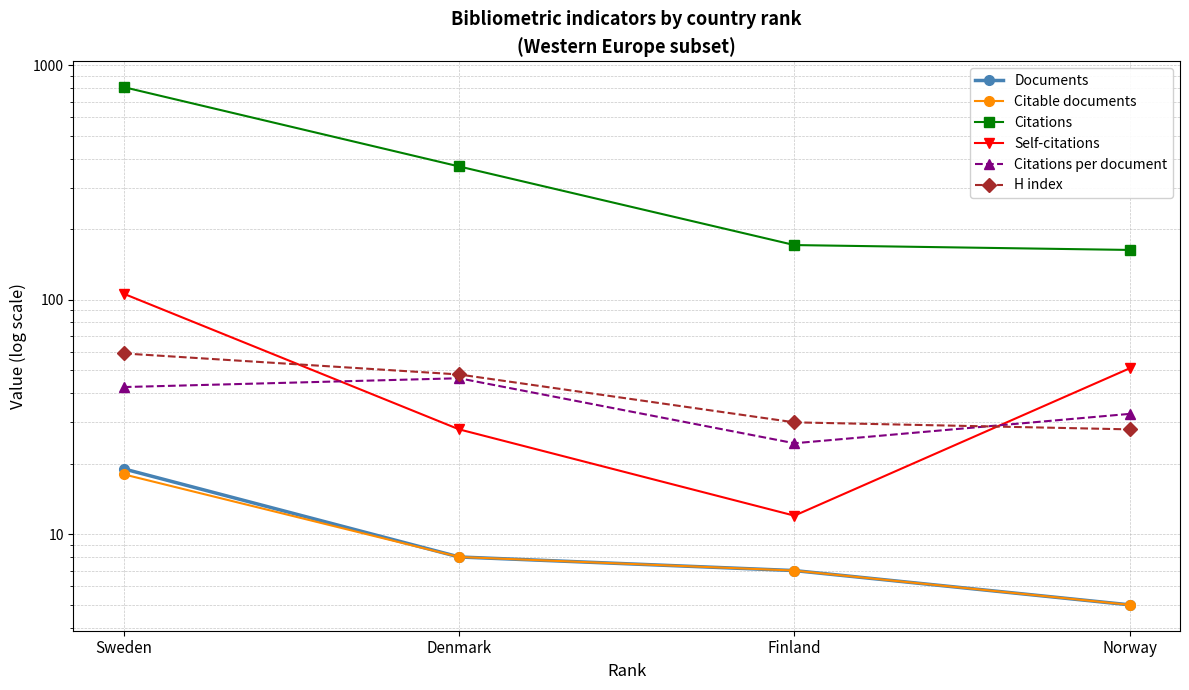

What is the greatest value displayed?

806.0